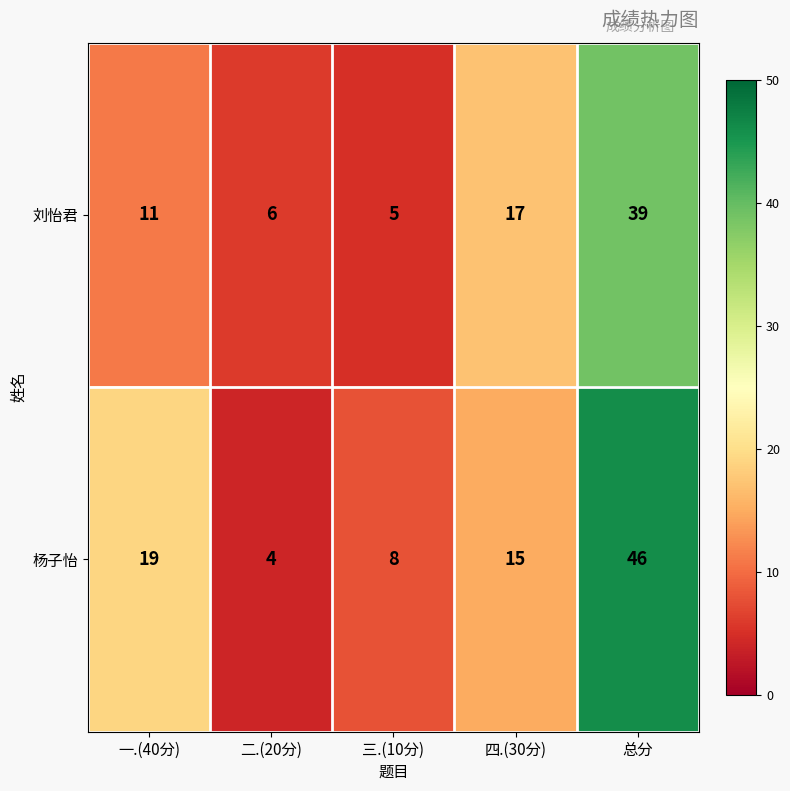

Which category has the highest value in the 杨子怡 series?

总分